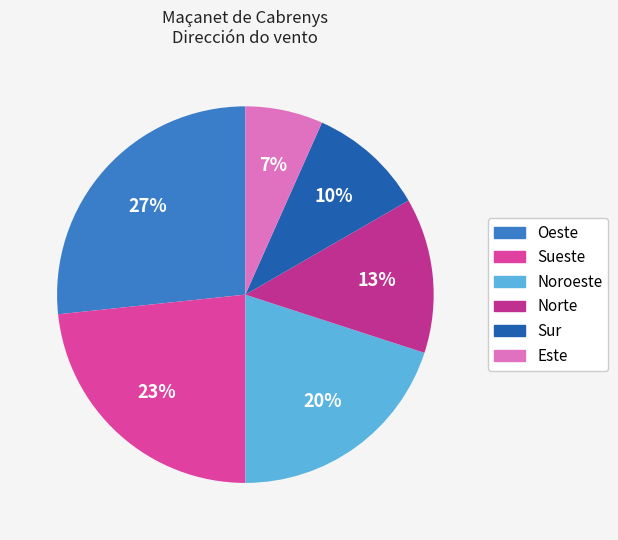

Is it true that Noroeste is 29% of the pie?

False